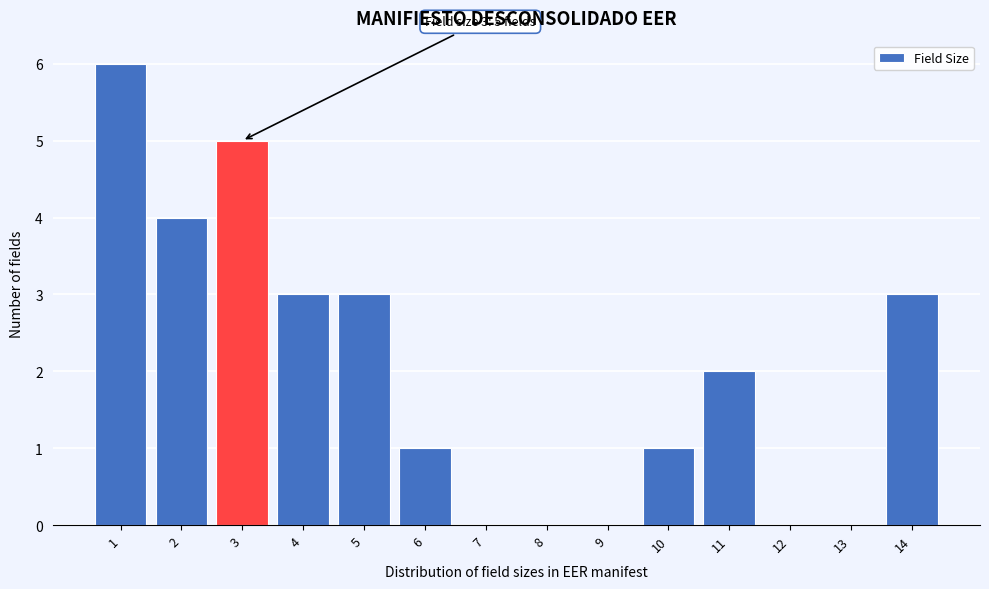

Reading left to right, list all the values displayed in this chart.

1=6	2=4	3=5	4=3	5=3	6=1	7=0	8=0	9=0	10=1	11=2	12=0	13=0	14=3